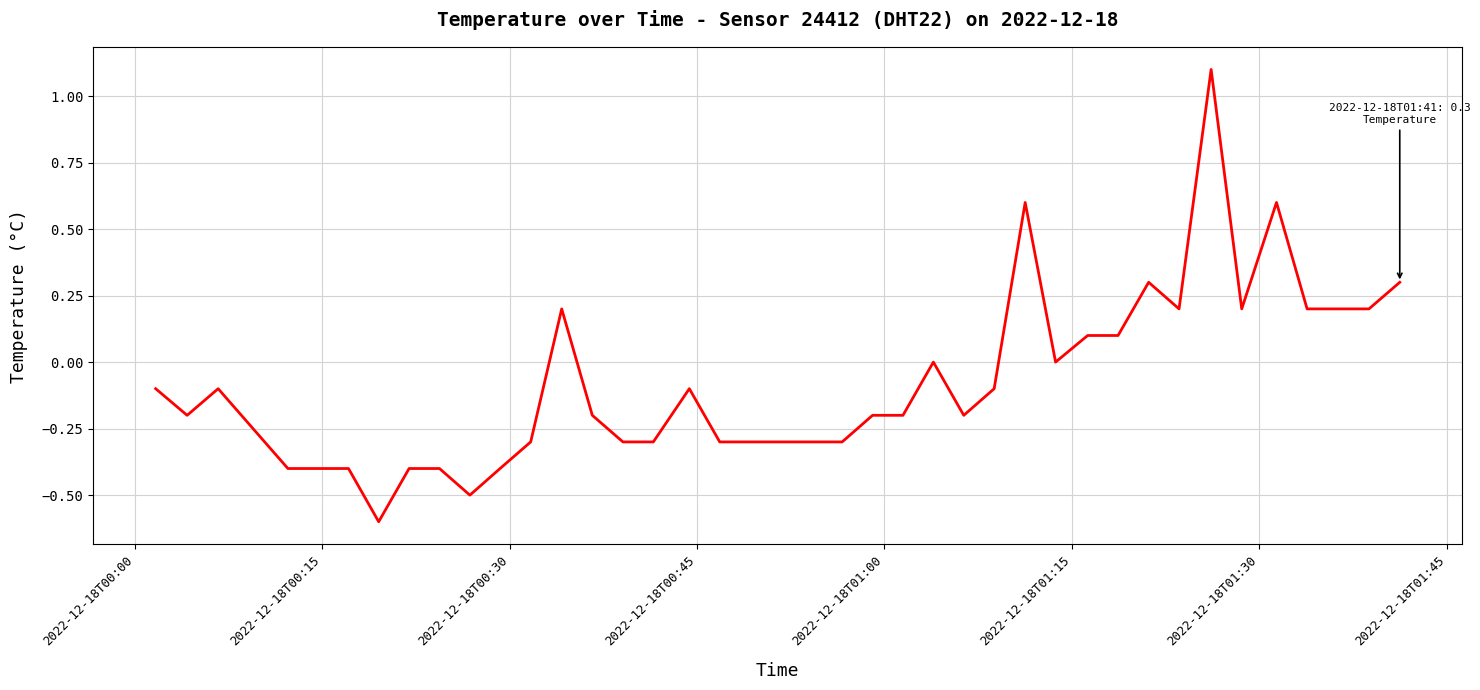

True or false: the data has more than 1 interior local peaks.

True